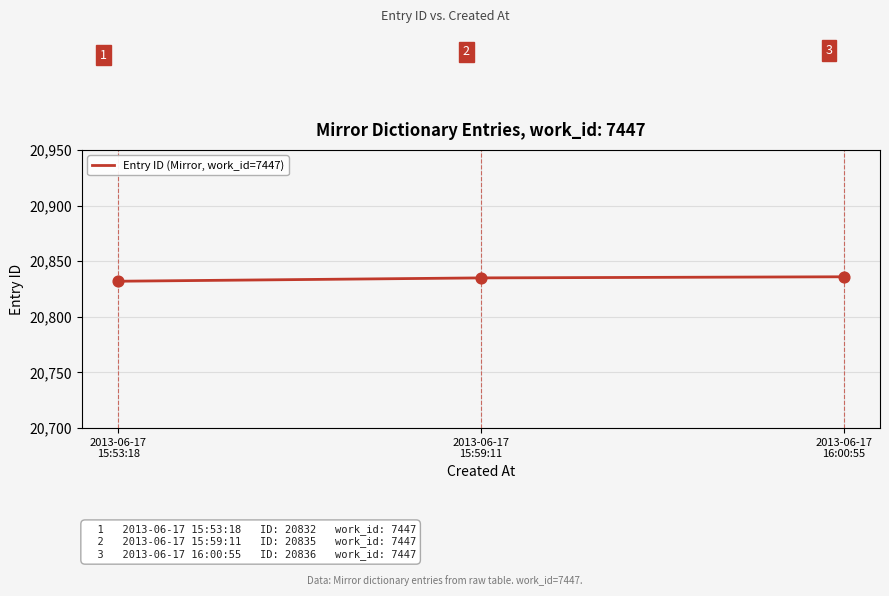

What is the change in value from 2013-06-17
15:53:18 to 2013-06-17
15:59:11?

+3